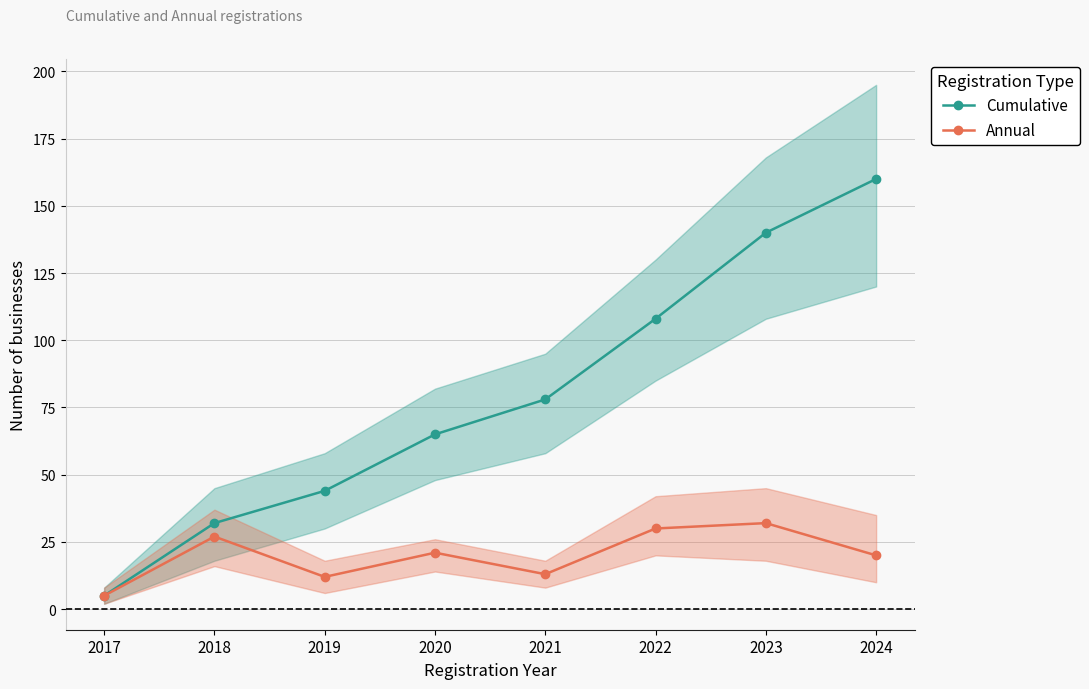

True or false: Cumulative and Annual intersect in this chart.

False